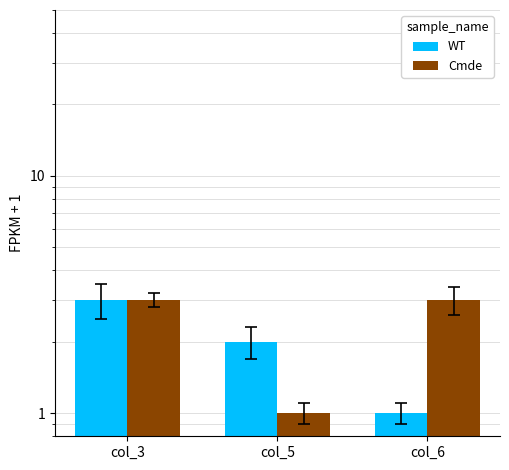

How many values in the WT series are below 2?

1